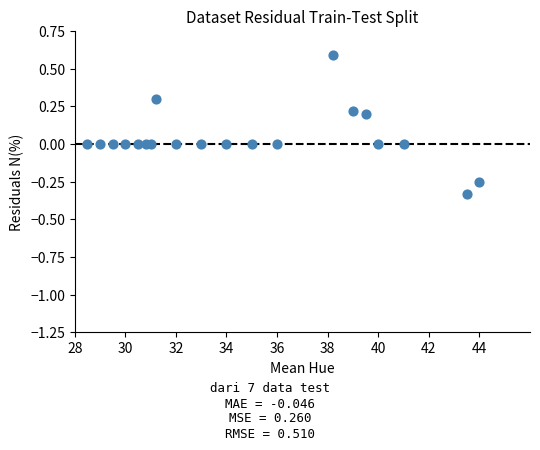

What is the range of X values (max minus min)?

15.5